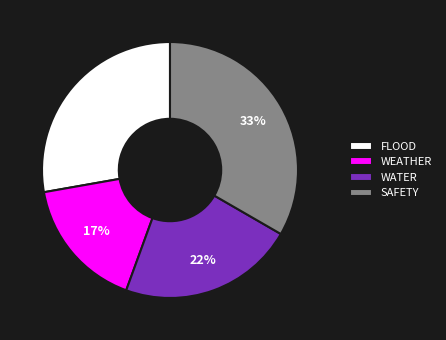

To the nearest percent, what is the average slice percentage?

25%